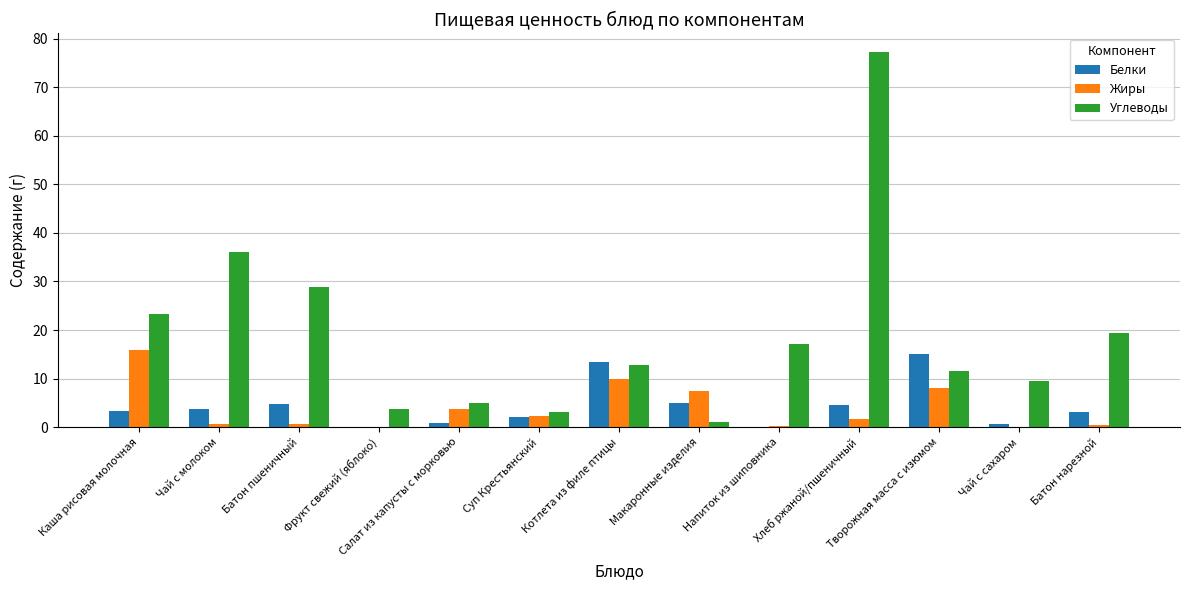

Which series has the widest spread of values?

Углеводы